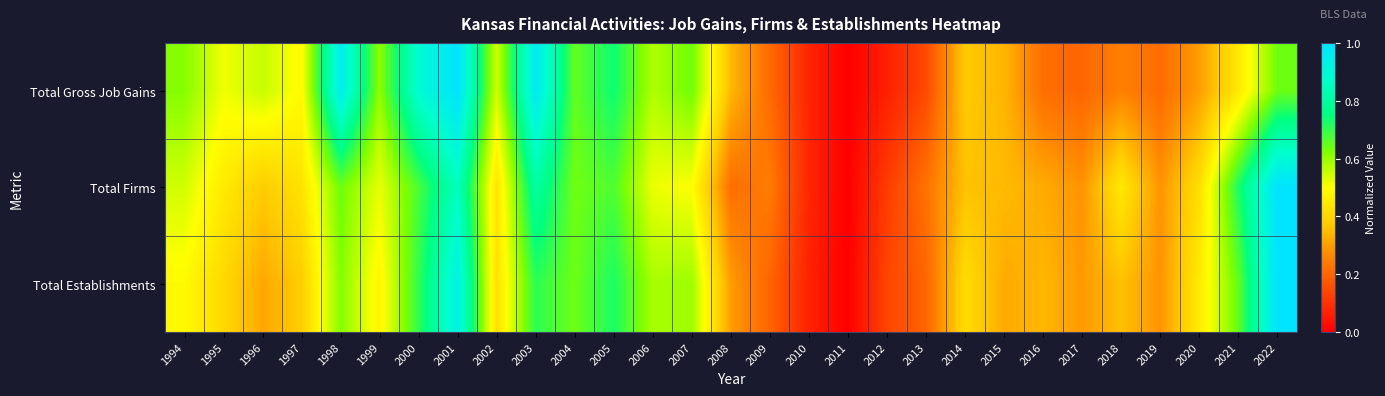

Reading left to right, list all the values displayed in this chart.

Total Gross Job Gains: 1994=0.6	1995=0.5	1996=0.6	1997=0.5	1998=1.0	1999=0.6	2000=0.9	2001=1.0	2002=0.5	2003=1.0	2004=0.7	2005=0.7	2006=0.6	2007=0.6	2008=0.3	2009=0.2	2010=0.1	2011=0.0	2012=0.1	2013=0.1	2014=0.4	2015=0.3	2016=0.2	2017=0.2	2018=0.3	2019=0.2	2020=0.3	2021=0.4	2022=0.6
Total Firms: 1994=0.5	1995=0.5	1996=0.4	1997=0.4	1998=0.6	1999=0.5	2000=0.7	2001=0.9	2002=0.4	2003=0.8	2004=0.6	2005=0.7	2006=0.5	2007=0.5	2008=0.2	2009=0.2	2010=0.1	2011=0.0	2012=0.1	2013=0.2	2014=0.4	2015=0.3	2016=0.3	2017=0.3	2018=0.4	2019=0.3	2020=0.4	2021=0.7	2022=1.0
Total Establishments: 1994=0.5	1995=0.4	1996=0.3	1997=0.4	1998=0.6	1999=0.5	2000=0.7	2001=0.9	2002=0.4	2003=0.7	2004=0.6	2005=0.7	2006=0.6	2007=0.6	2008=0.3	2009=0.2	2010=0.1	2011=0.0	2012=0.1	2013=0.2	2014=0.4	2015=0.3	2016=0.3	2017=0.3	2018=0.4	2019=0.3	2020=0.5	2021=0.7	2022=1.0